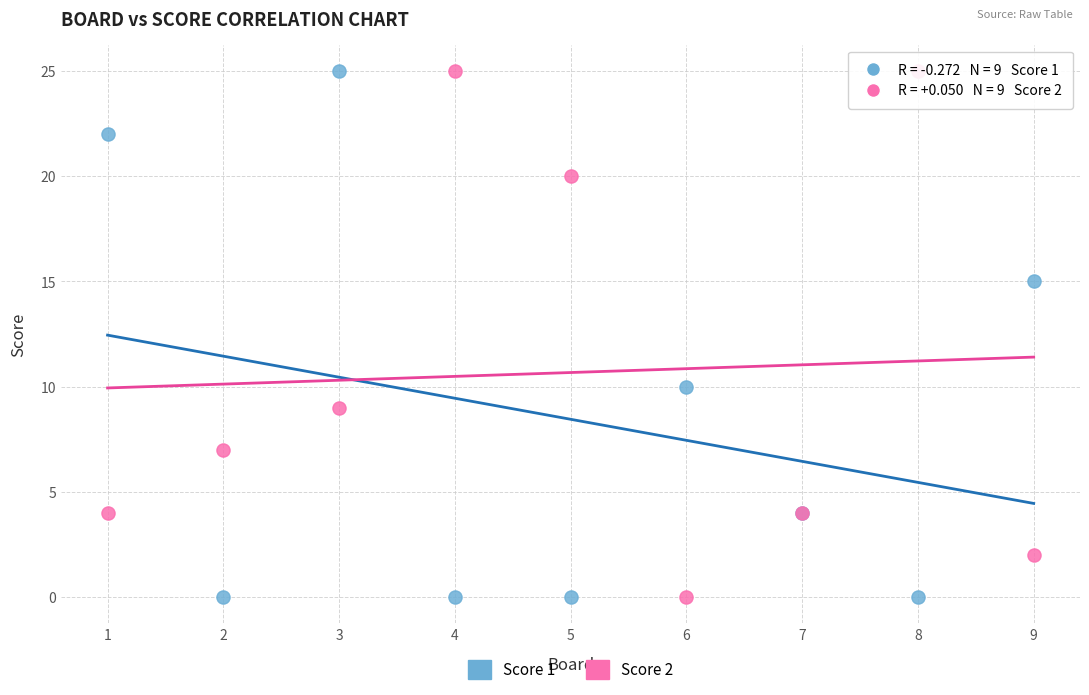

Across all series, what Y value is closest to 12?

10